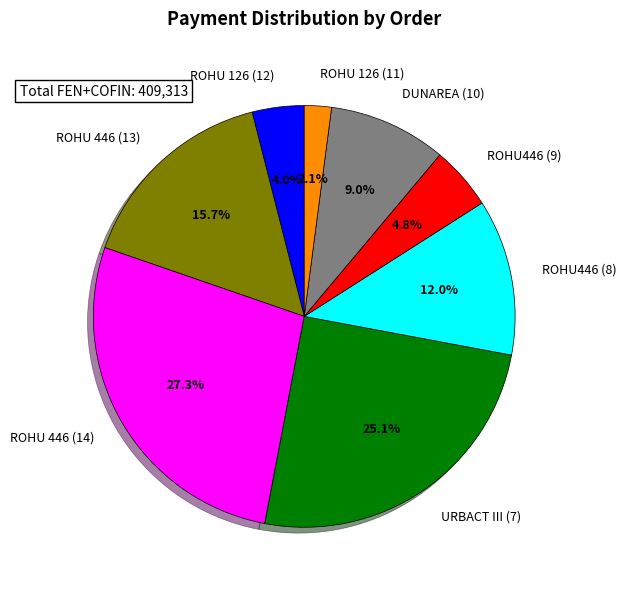

To the nearest percent, what percentage of the pie is ROHU 126 (11)?

2%